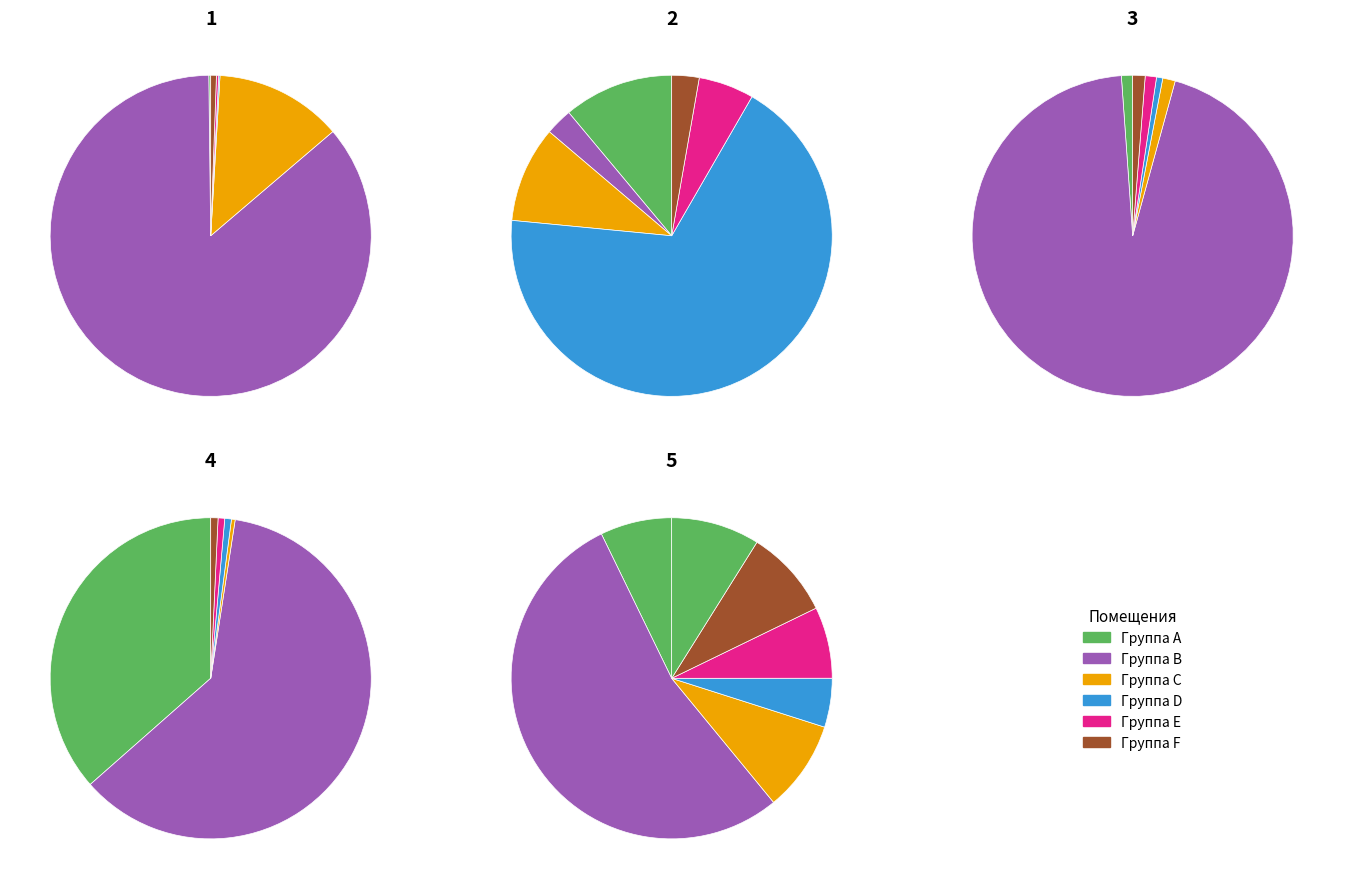

How many segments does this pie chart have?

31